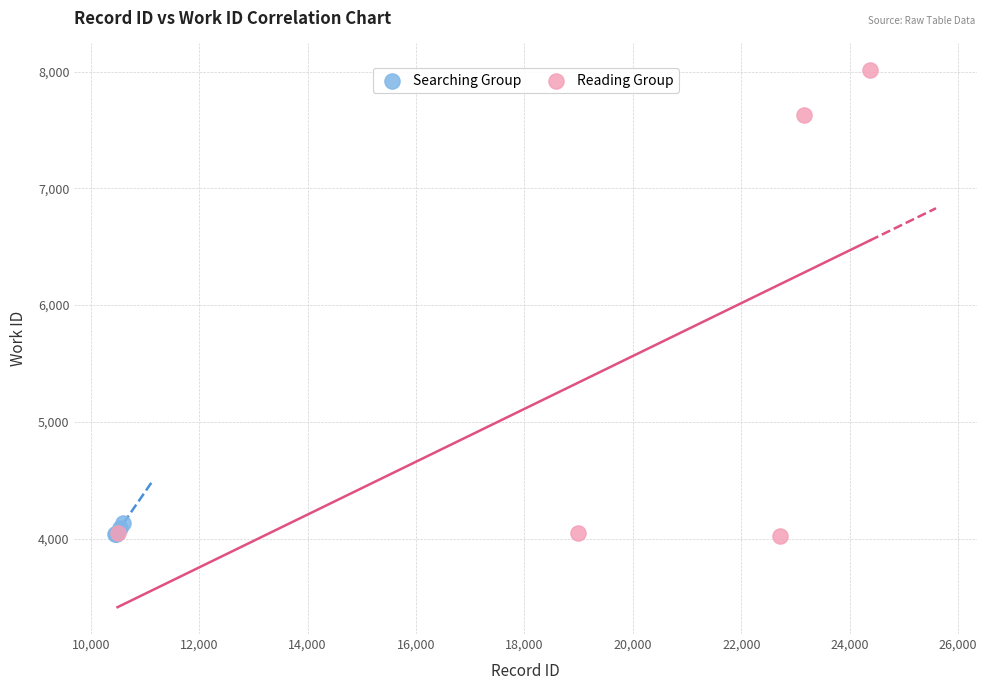

Which series reaches the maximum Y coordinate?

Reading Group